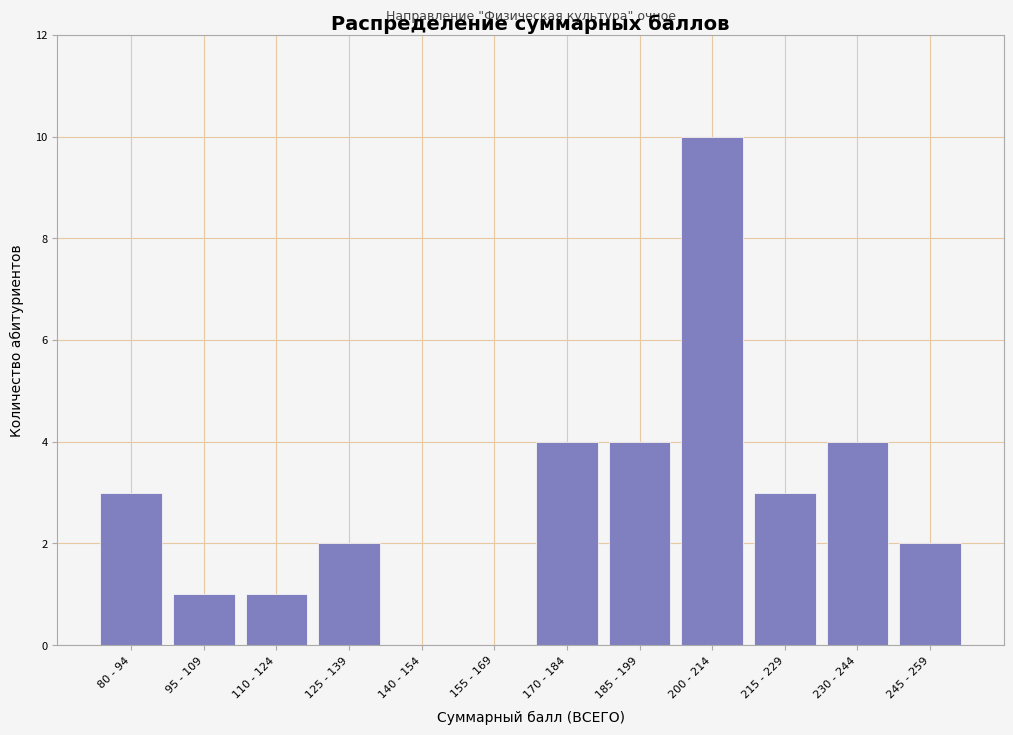

Reading left to right, extract all data points from this chart.

80 - 94=3	95 - 109=1	110 - 124=1	125 - 139=2	140 - 154=0	155 - 169=0	170 - 184=4	185 - 199=4	200 - 214=10	215 - 229=3	230 - 244=4	245 - 259=2